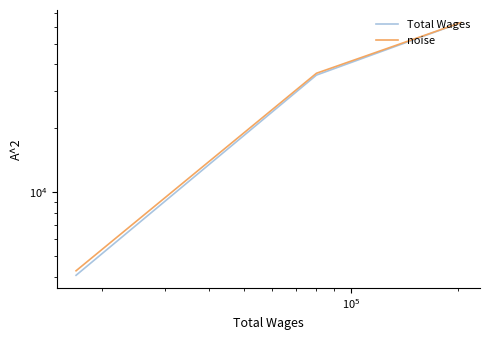

Is it true that noise equals 62781.0 at $\mathdefault{10^{5}}$?

True